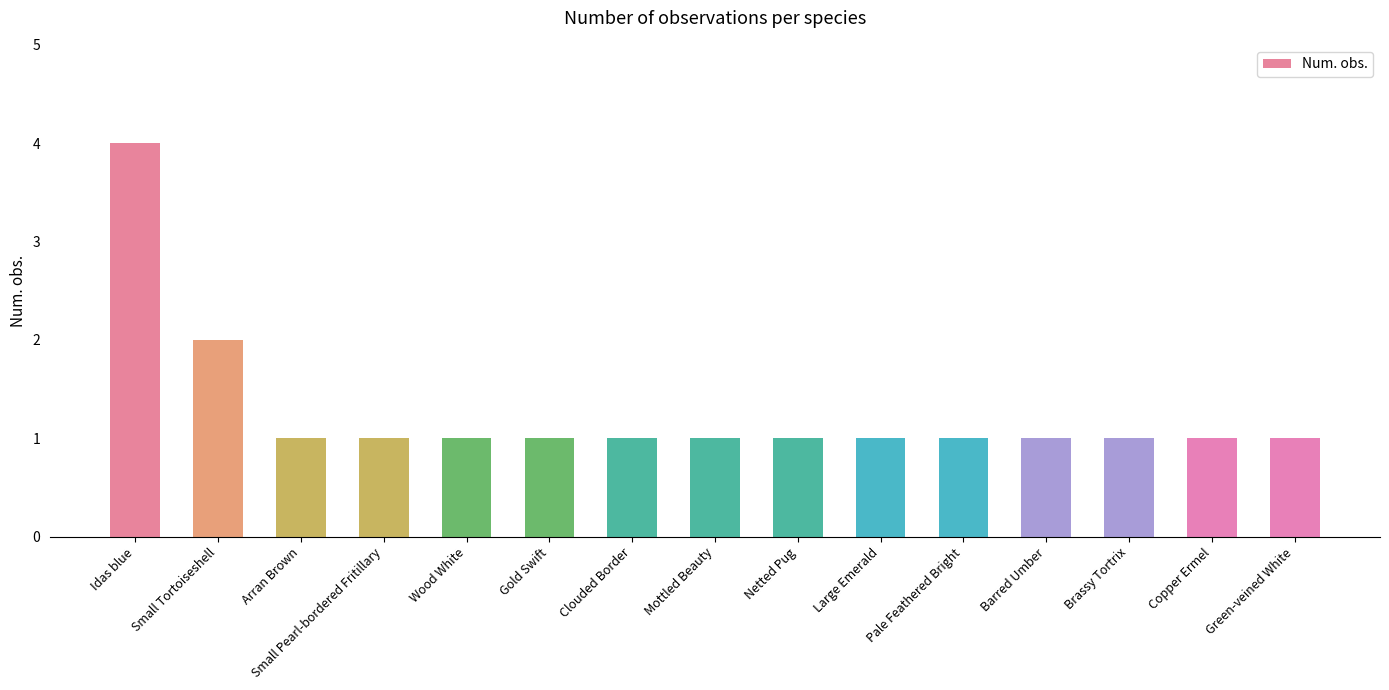

What is the smallest value displayed?

1